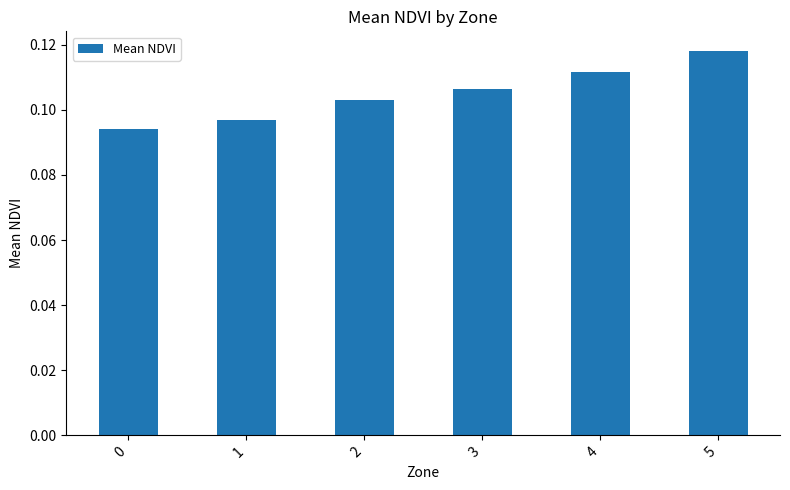

Which has a higher value, 4 or 5?

5